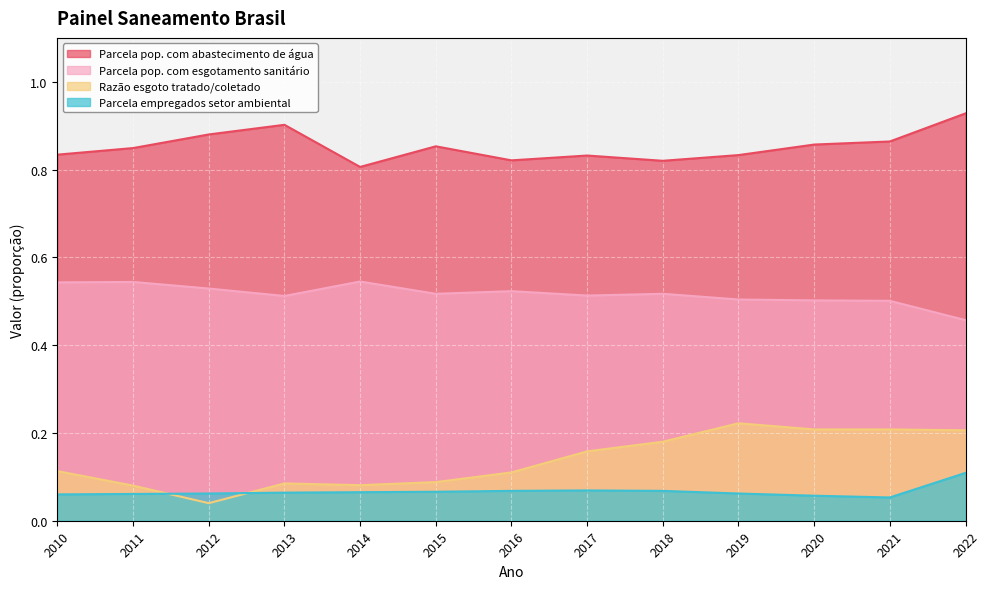

Is the value of Parcela empregados setor ambiental at 2012 greater than the value of Razão esgoto tratado/coletado at 2020?

No